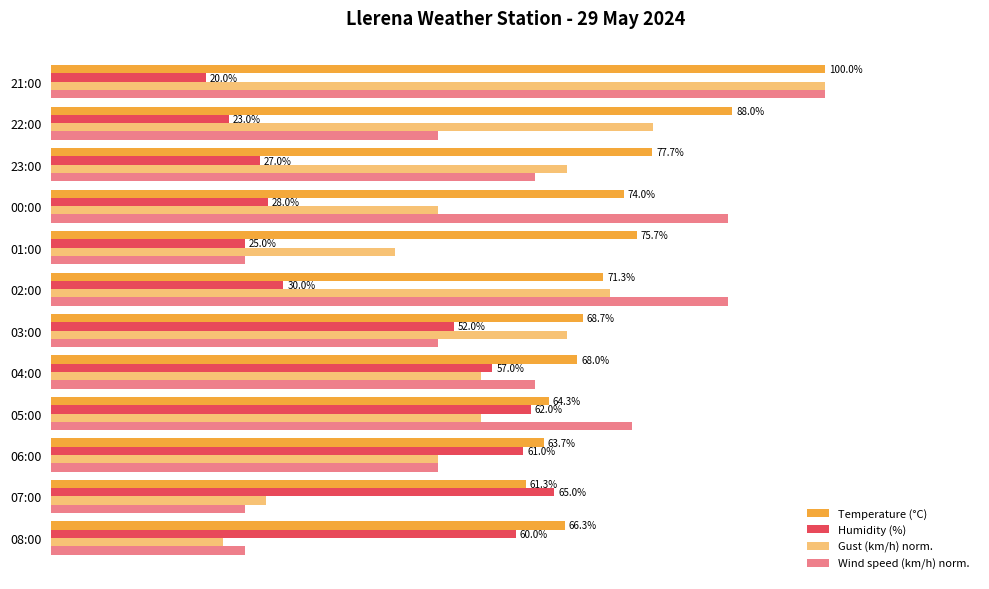

What is the difference between the maximum and second lowest values in the Gust (km/h) norm. series?

72.2